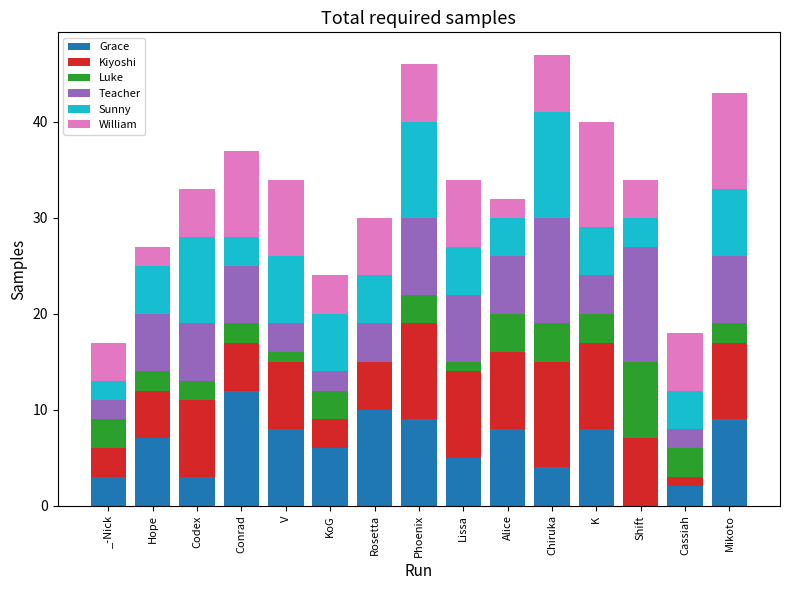

What is the total value across all series at Shift?

34